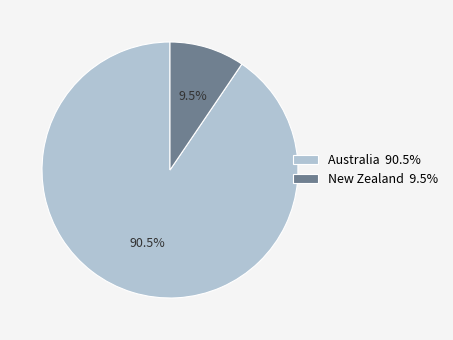

Count the number of slices in the pie.

2